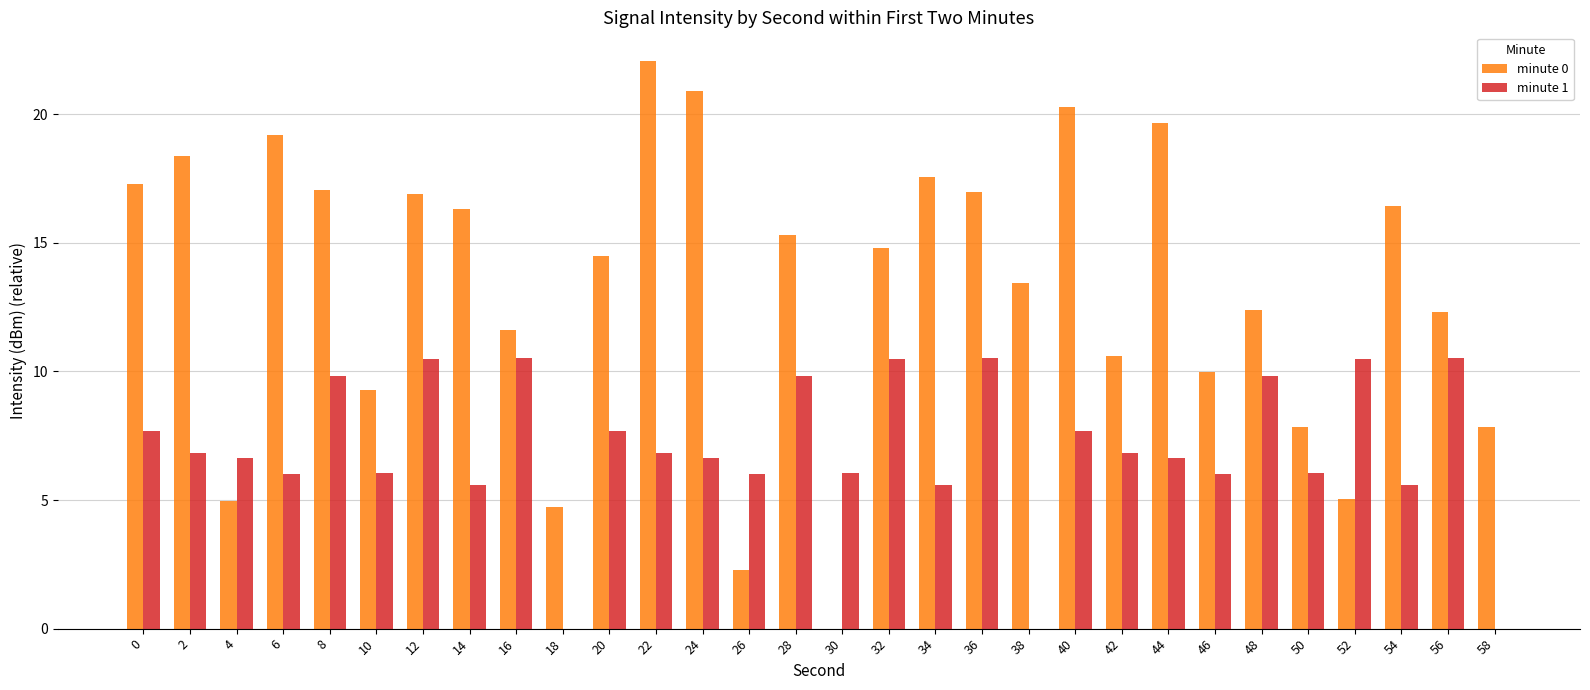

Between 24 and 56, which series saw the biggest shift?

minute 0